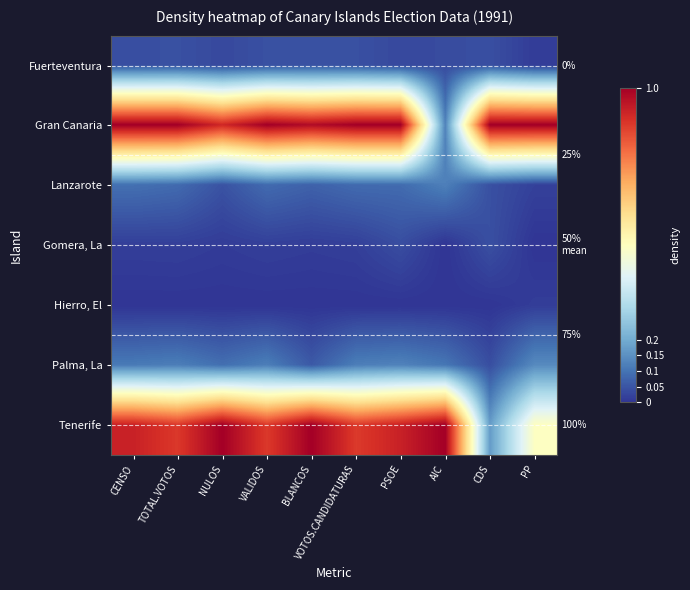

Is it true that Hierro, El equals 0.0 at CENSO?

True